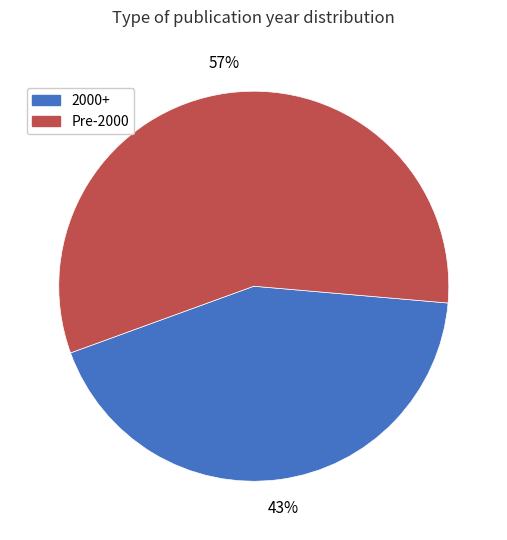

Count the number of slices in the pie.

2